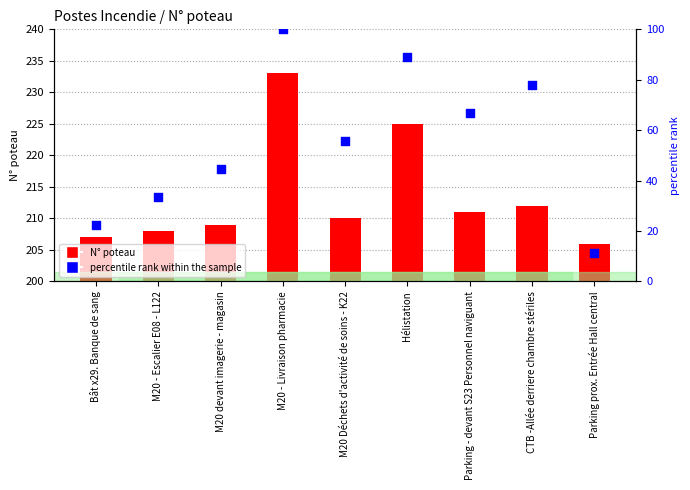

Which series has the largest total across all categories?

N° poteau